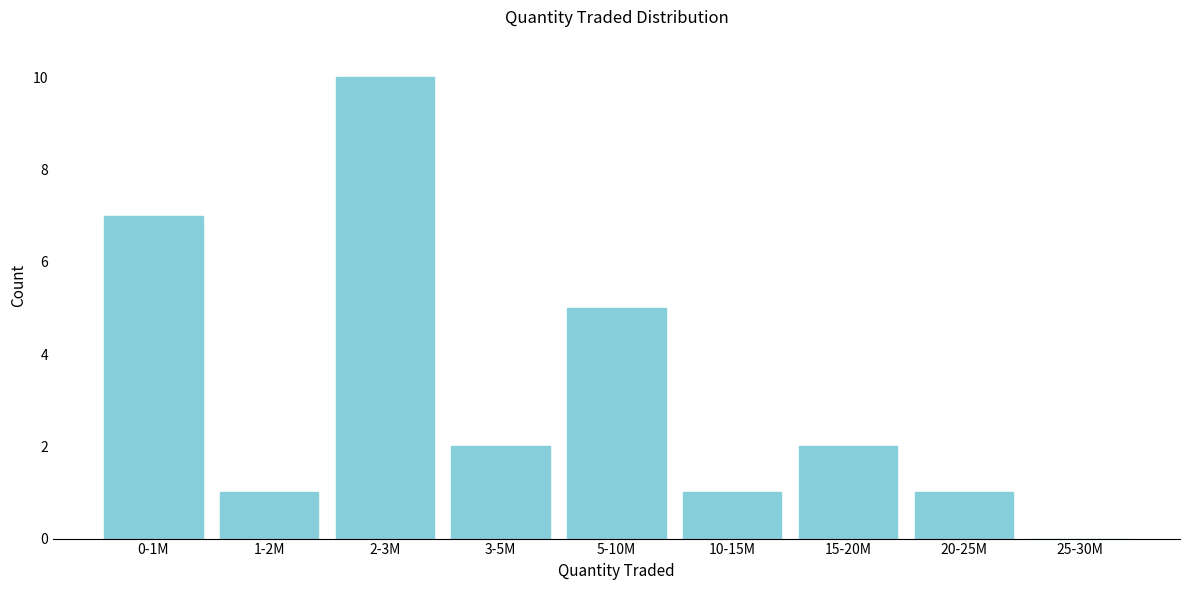

Reading left to right, transcribe all the data shown in this chart.

0-1M=7	1-2M=1	2-3M=10	3-5M=2	5-10M=5	10-15M=1	15-20M=2	20-25M=1	25-30M=0